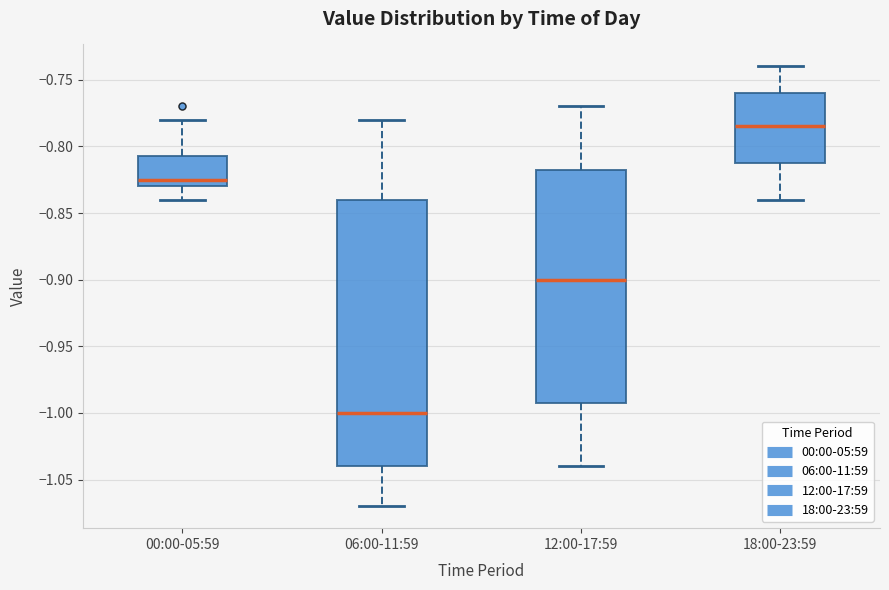

Which box's median line is the highest?

18:00-23:59